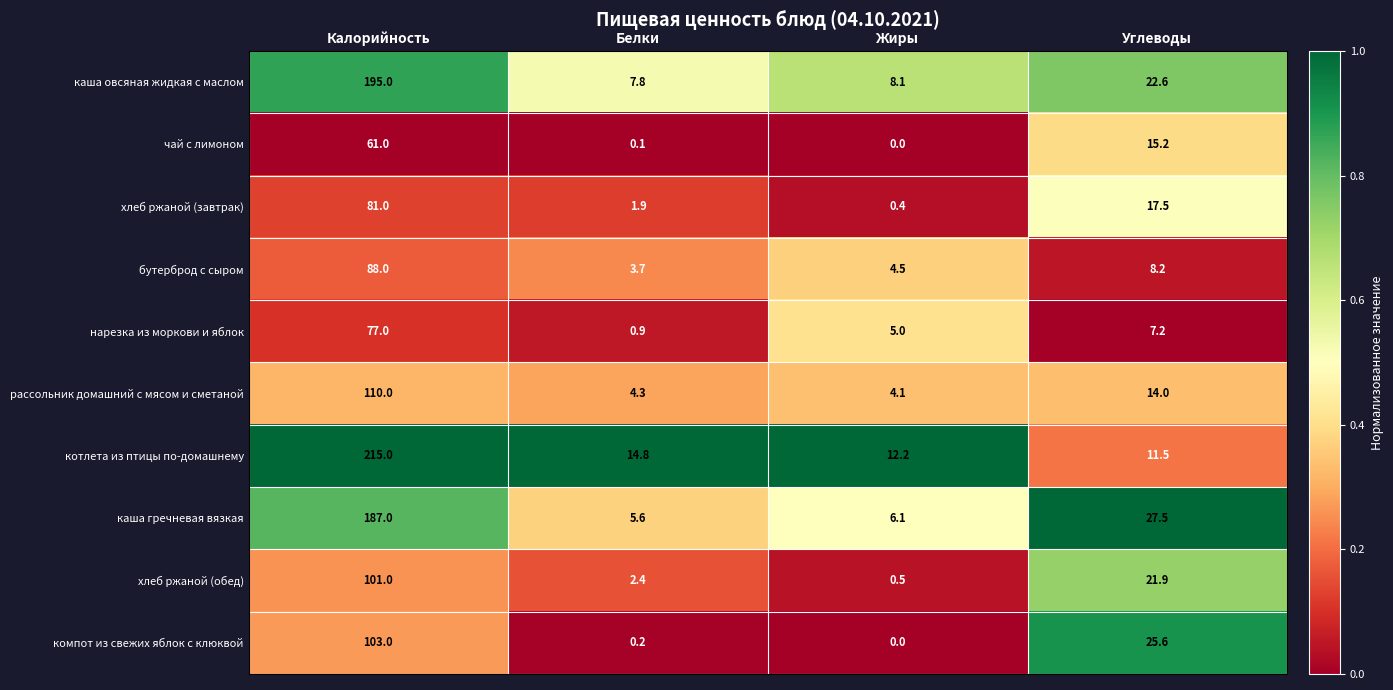

Where is каша овсяная жидкая с маслом nearest to the value 101?

Углеводы